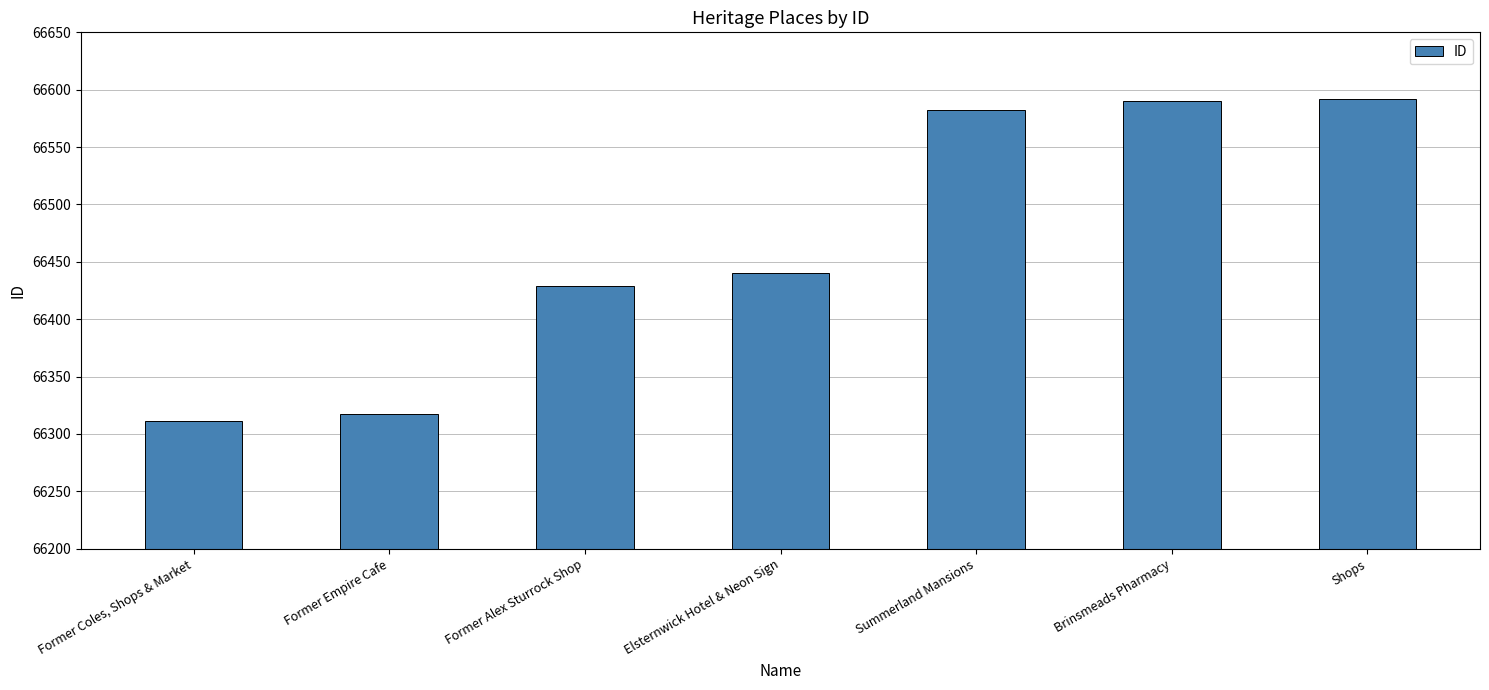

How many categories are shown in the chart?

7